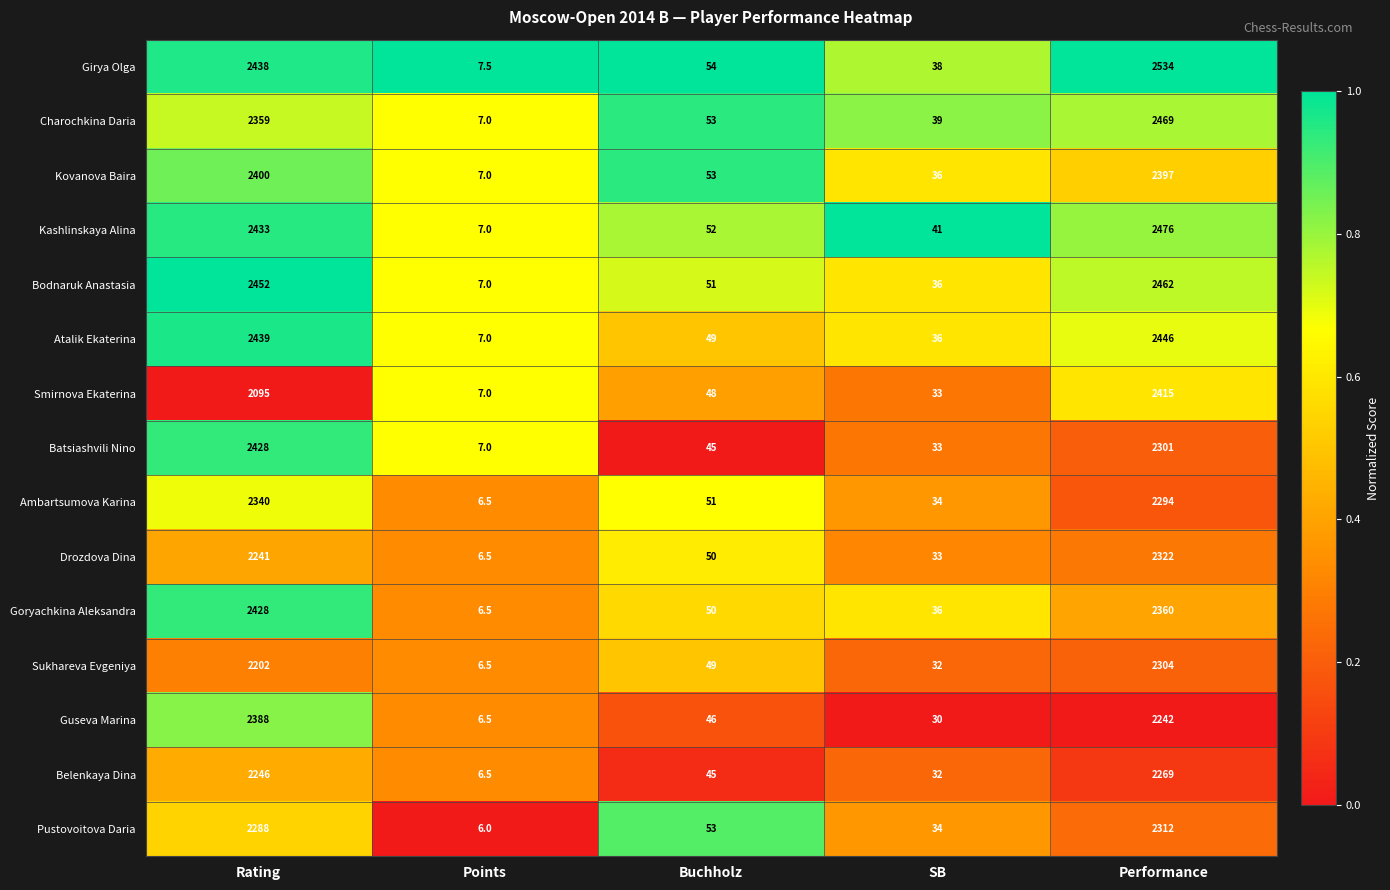

What is the average value of the Pustovoitova Daria series?

938.6